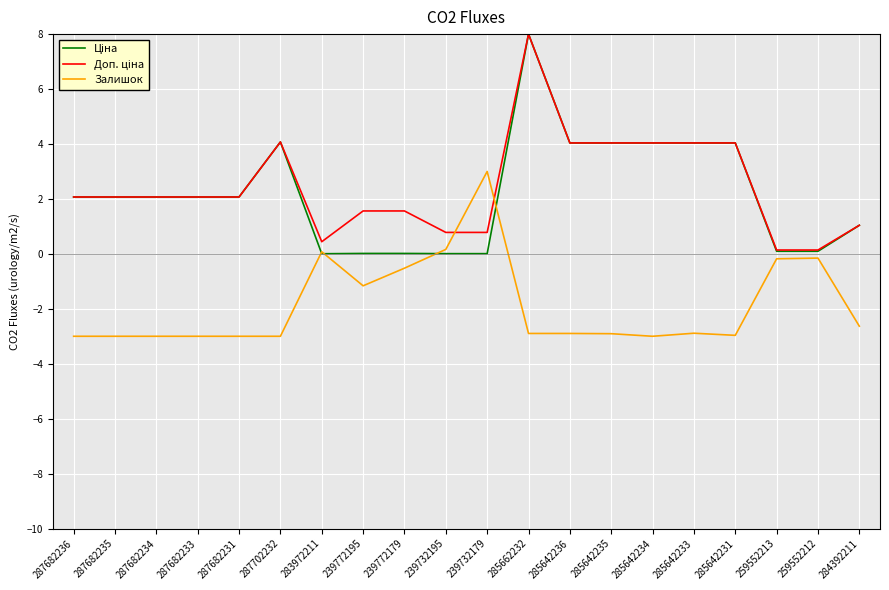

The Залишок series shows -0.4 at 239772195. True or false?

False